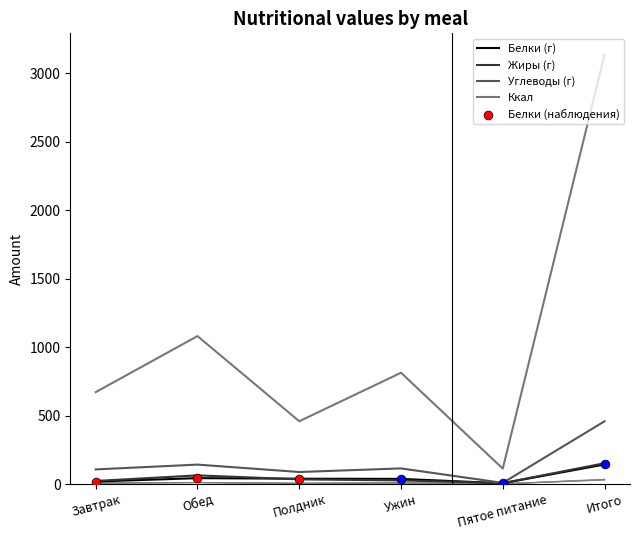

At which category is the sum across all series the highest?

Итого